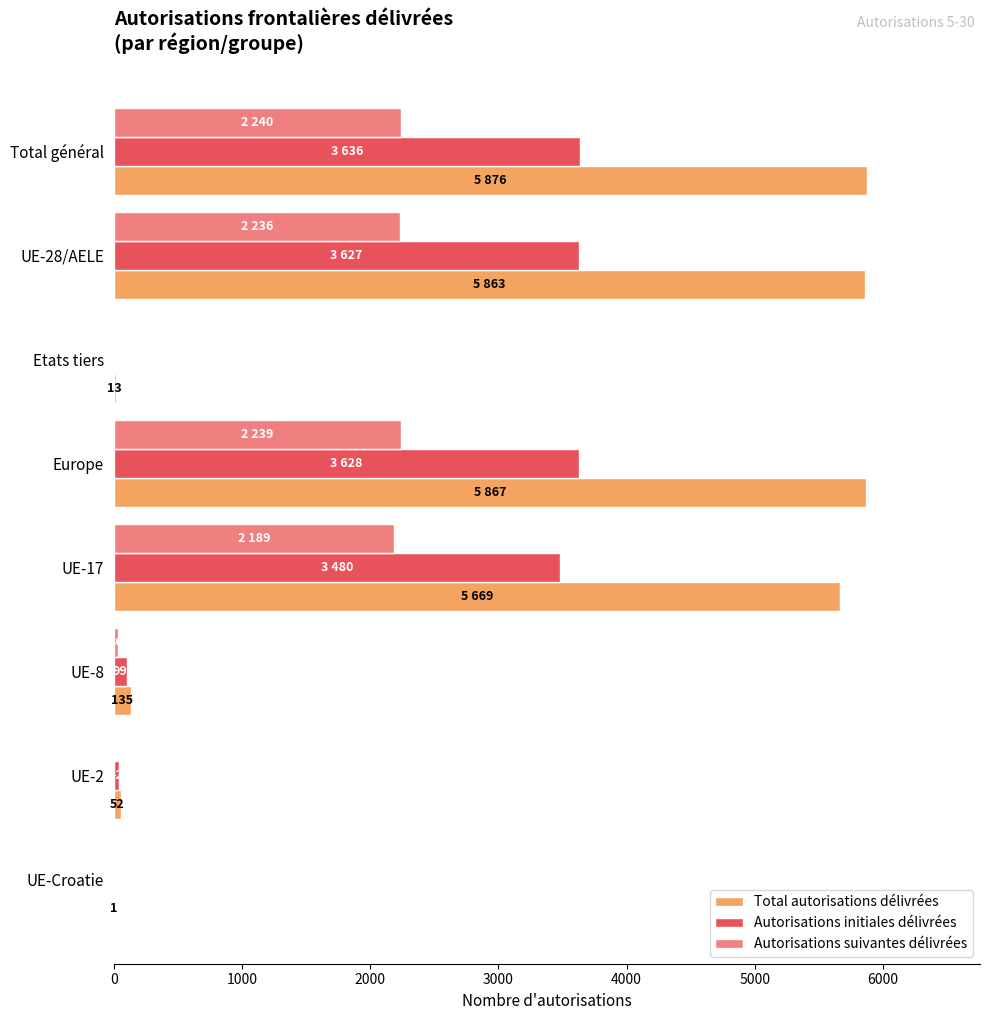

Between Europe and UE-Croatie, which series saw the biggest shift?

Total autorisations délivrées